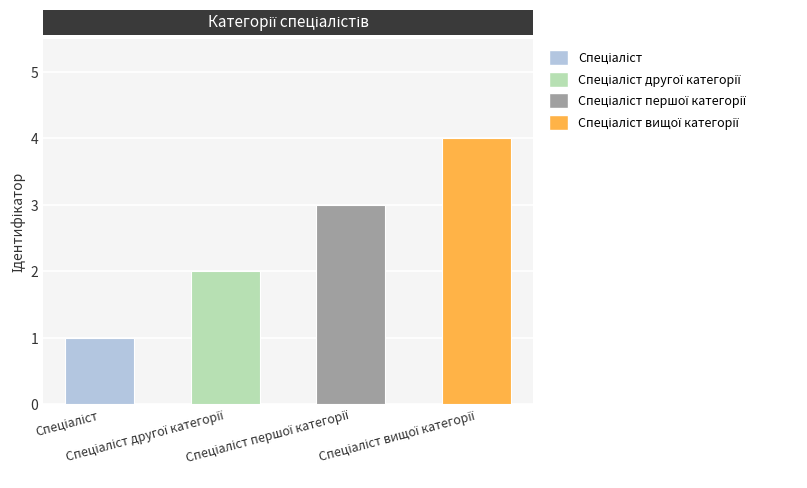

What is the maximum value shown in the chart?

4